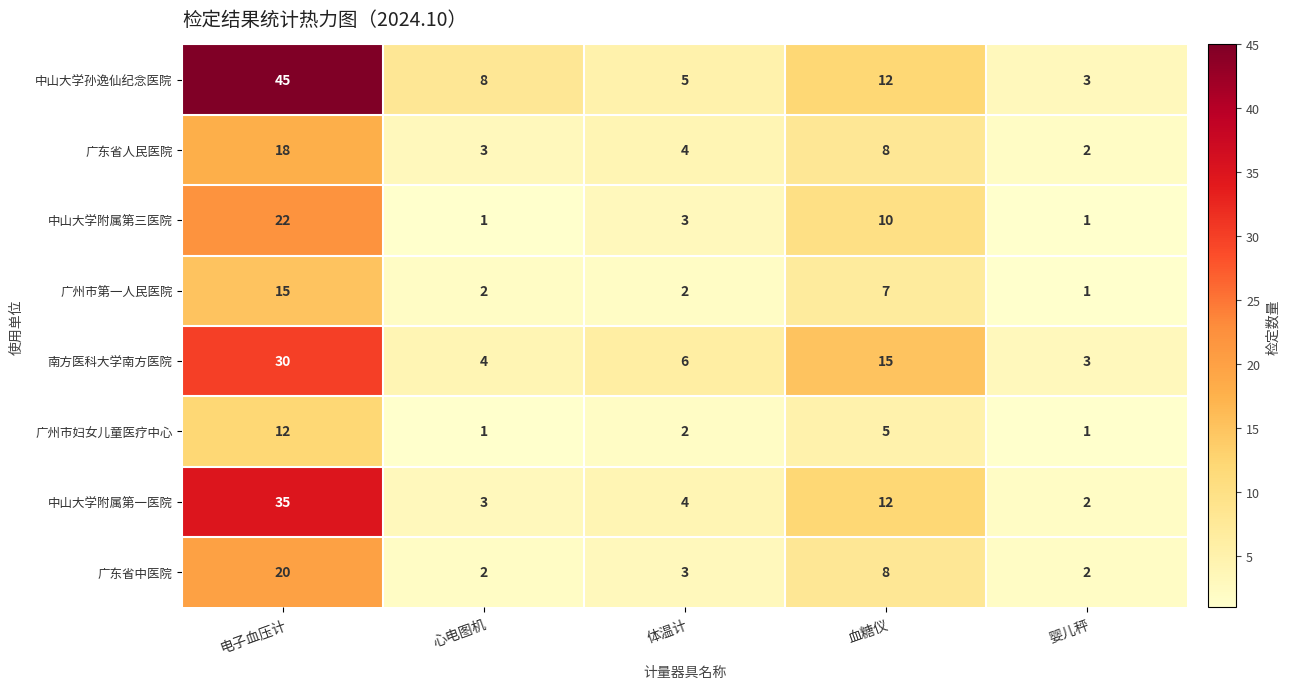

What is the difference between the maximum and second lowest values in the 中山大学孙逸仙纪念医院 series?

40